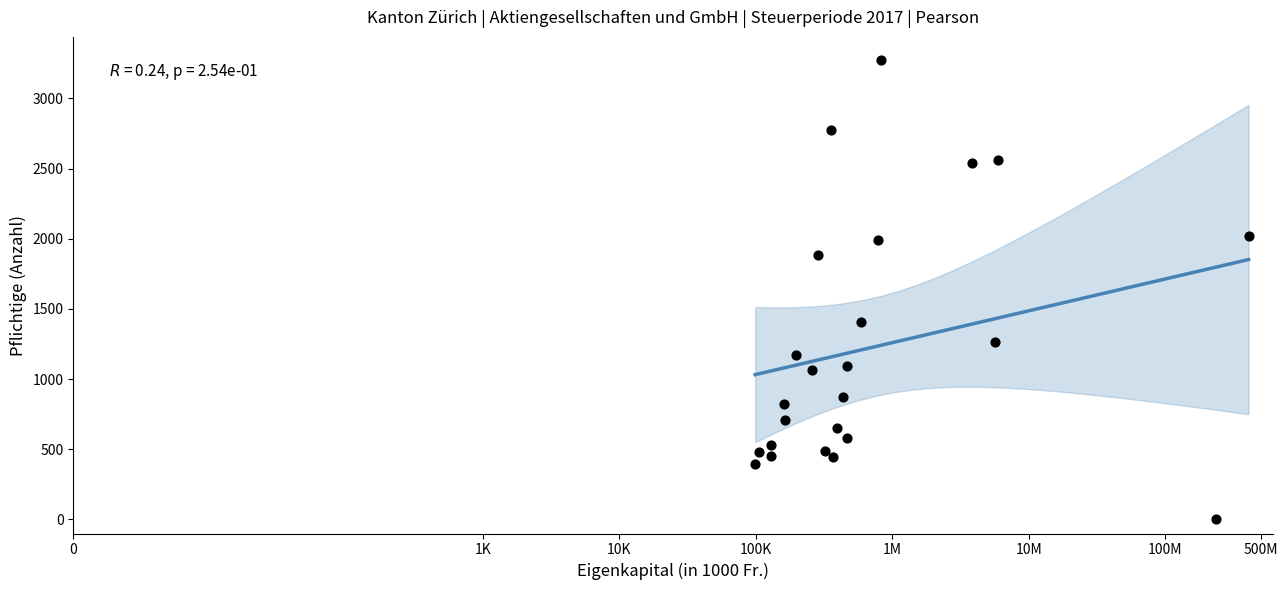

What is the range of Y values (max minus min)?

3274